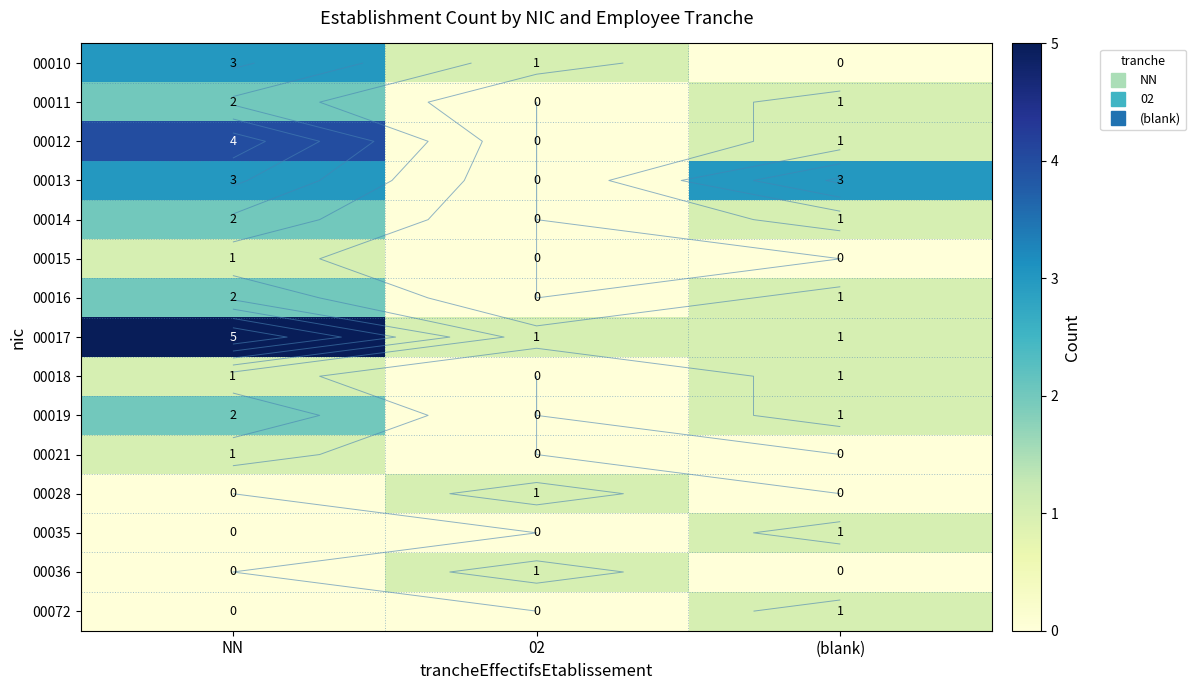

Is it true that 00016 equals -1 at 02?

False